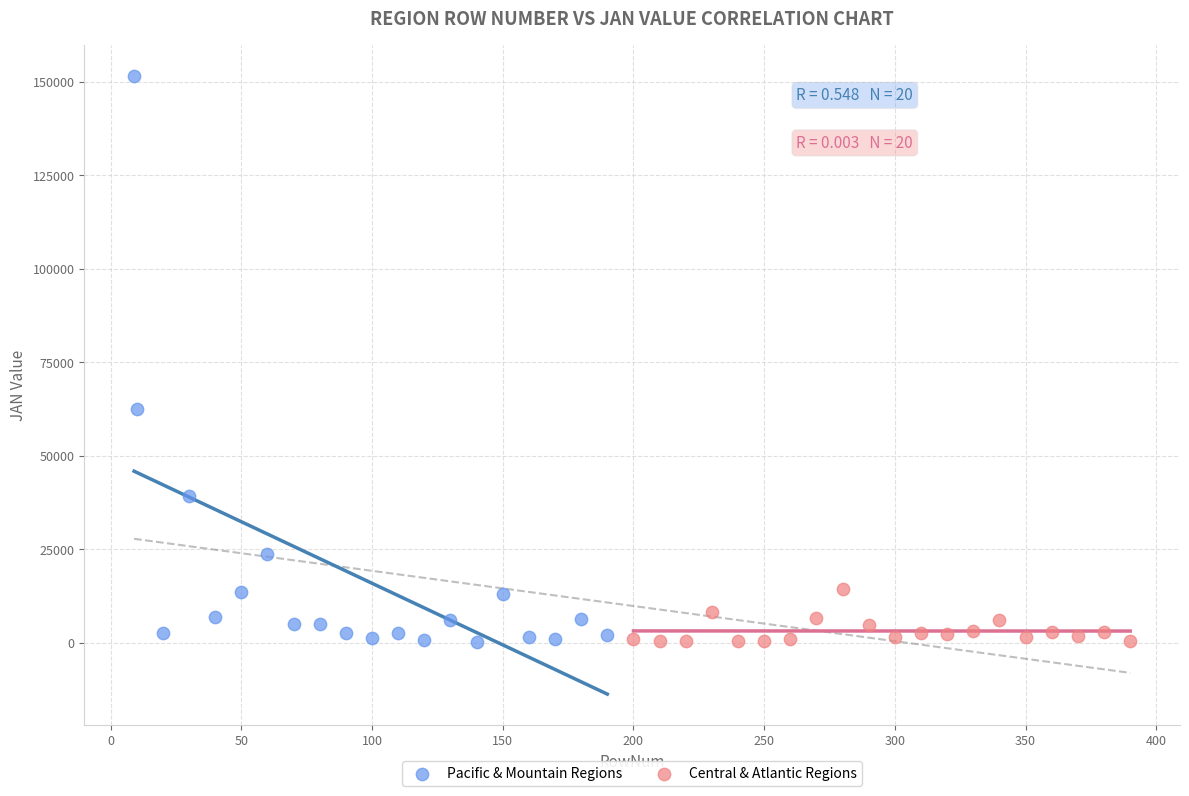

Which series contains the highest Y value?

Pacific & Mountain Regions